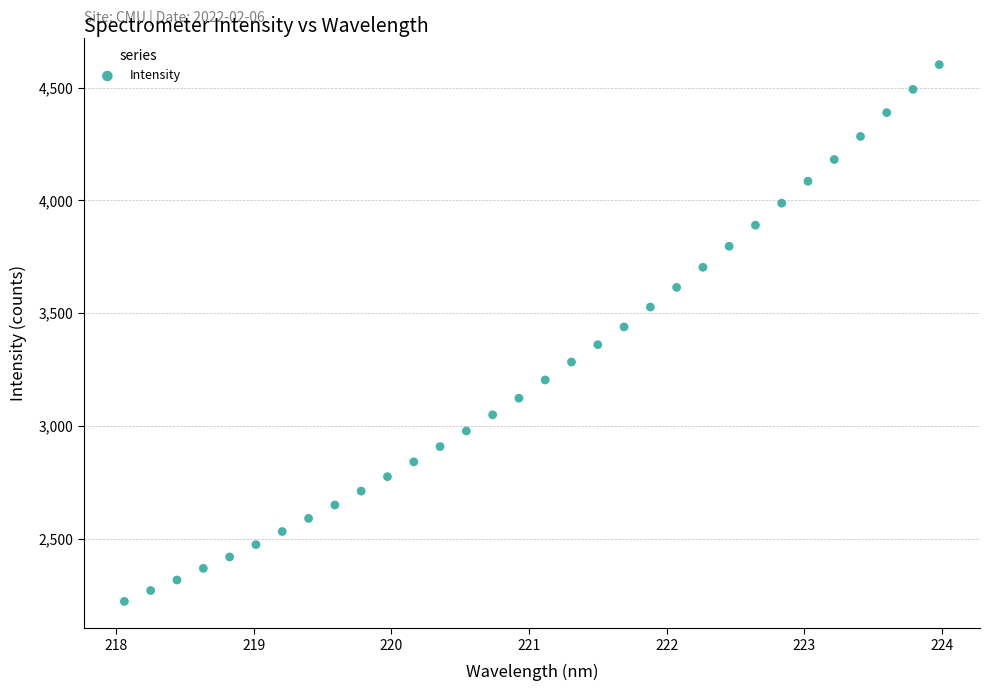

What is the range of Y values (max minus min)?

2379.5